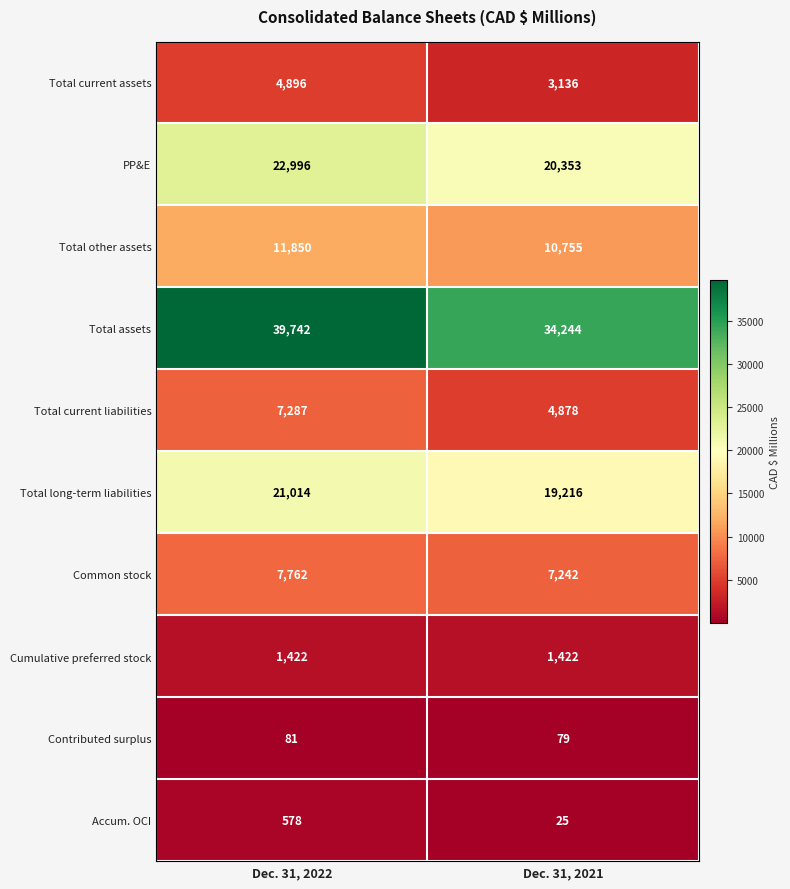

What is the lowest value of the Total assets series?

34244